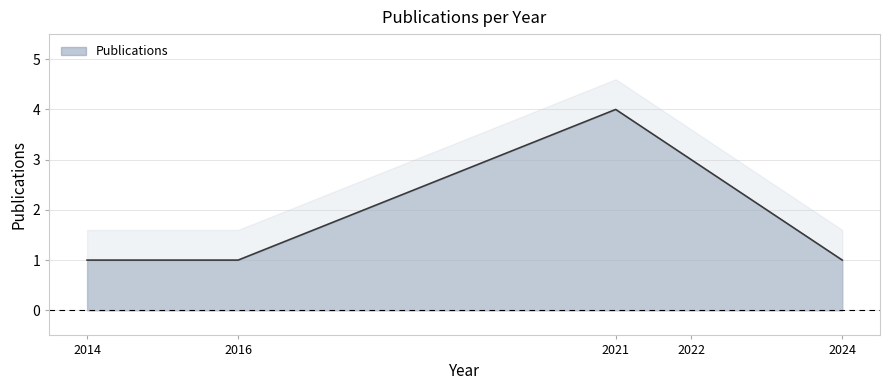

What is the difference between the values at 2021 and 2024?

3